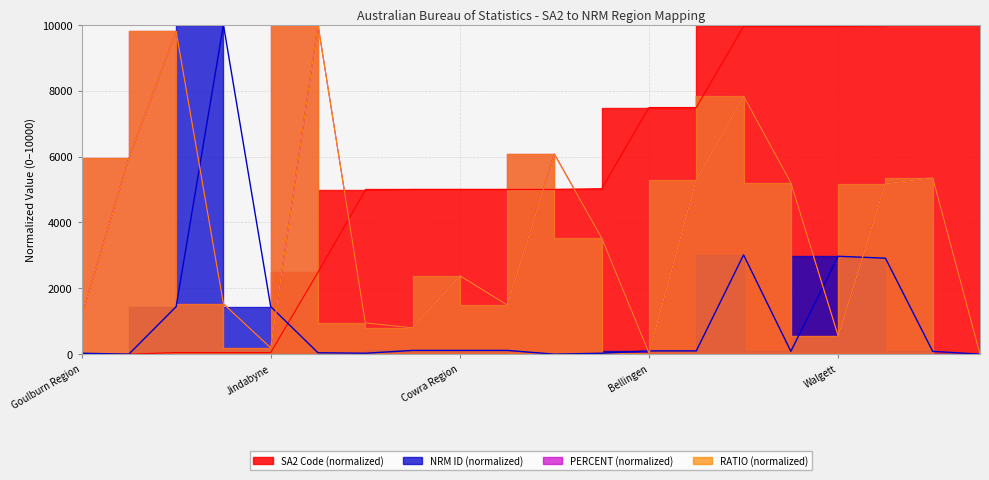

At which category is the sum across all series the highest?

Bourke-Brewarrina